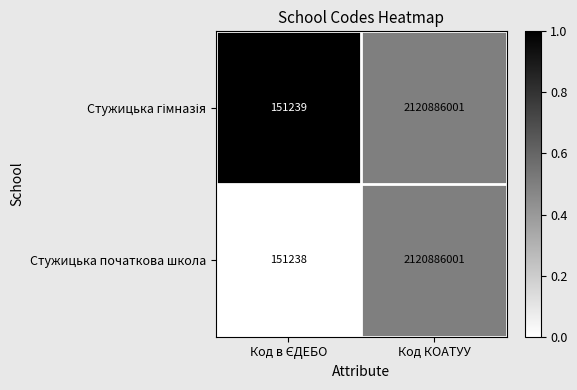

The value of Стужицька початкова школа at Код КОАТУУ is 2120886001. True or false?

True